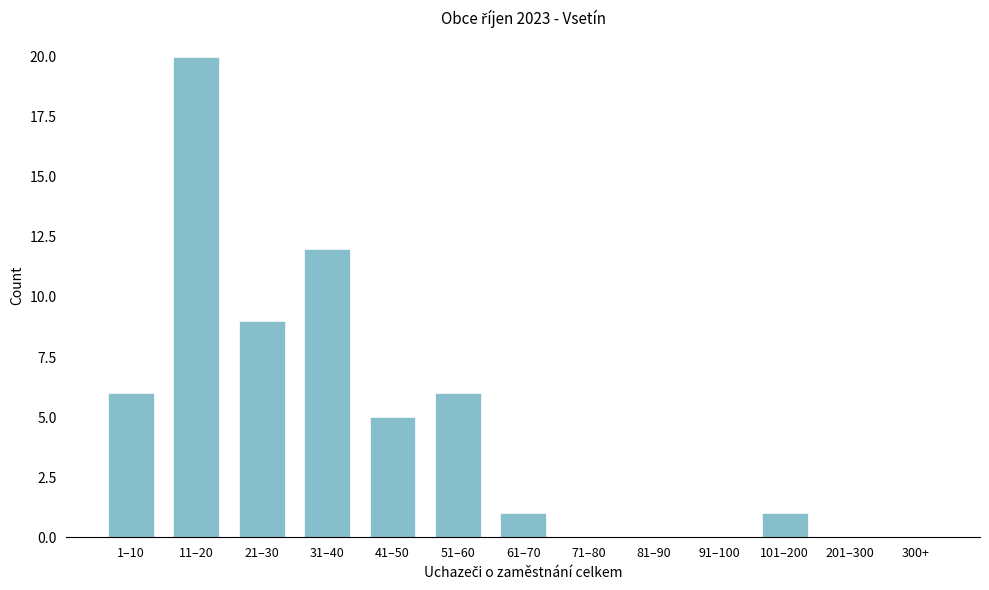

Reading right to left, what are all the values shown in this chart?

300+=0	201–300=0	101–200=1	91–100=0	81–90=0	71–80=0	61–70=1	51–60=6	41–50=5	31–40=12	21–30=9	11–20=20	1–10=6